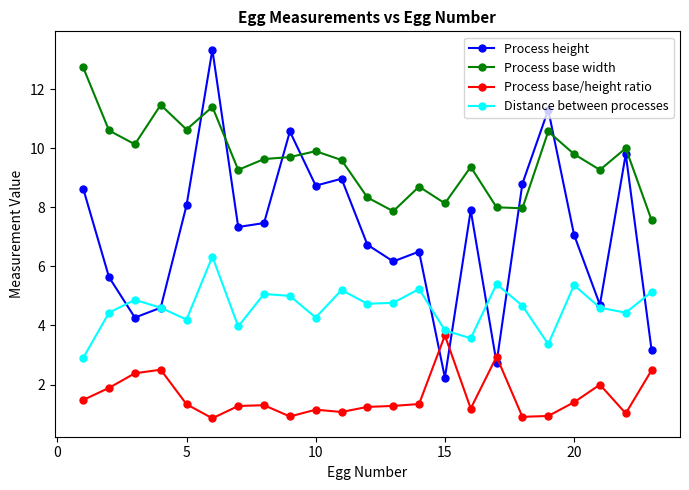

After their last crossing, which series has the higher values: Process height or Process base width?

Process base width